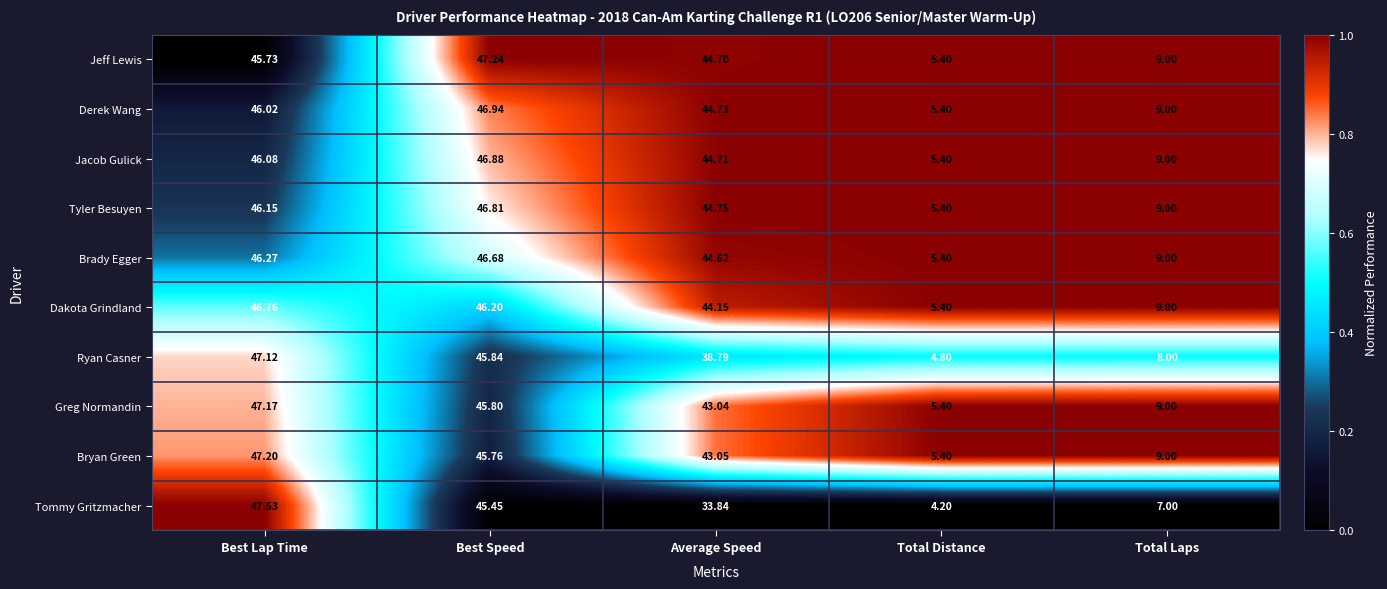

What is the spread (max minus min) of values at Total Distance?

1.2